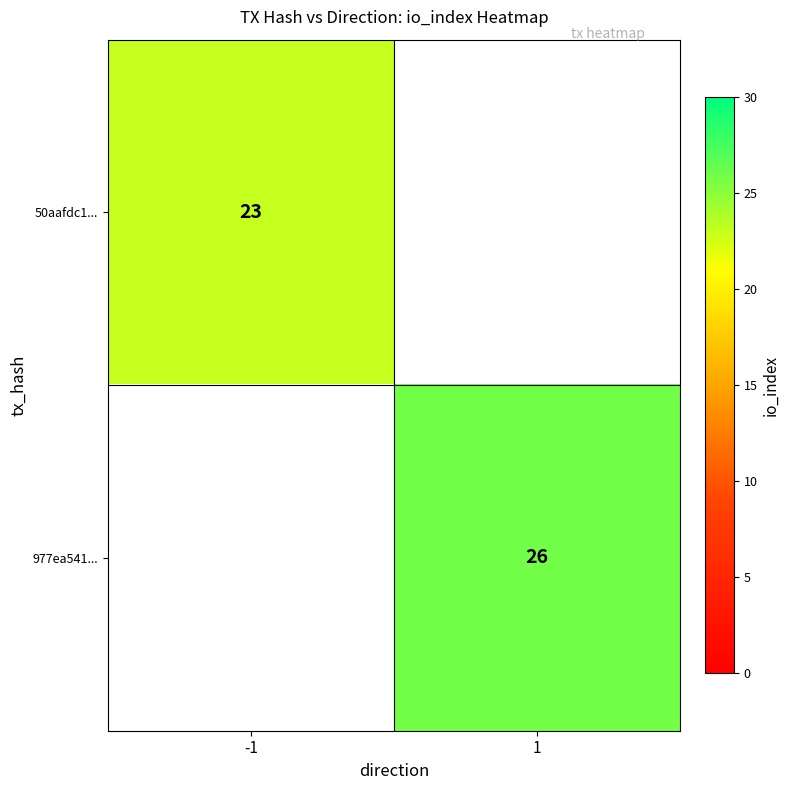

The 977ea541... series shows 5 at 1. True or false?

False